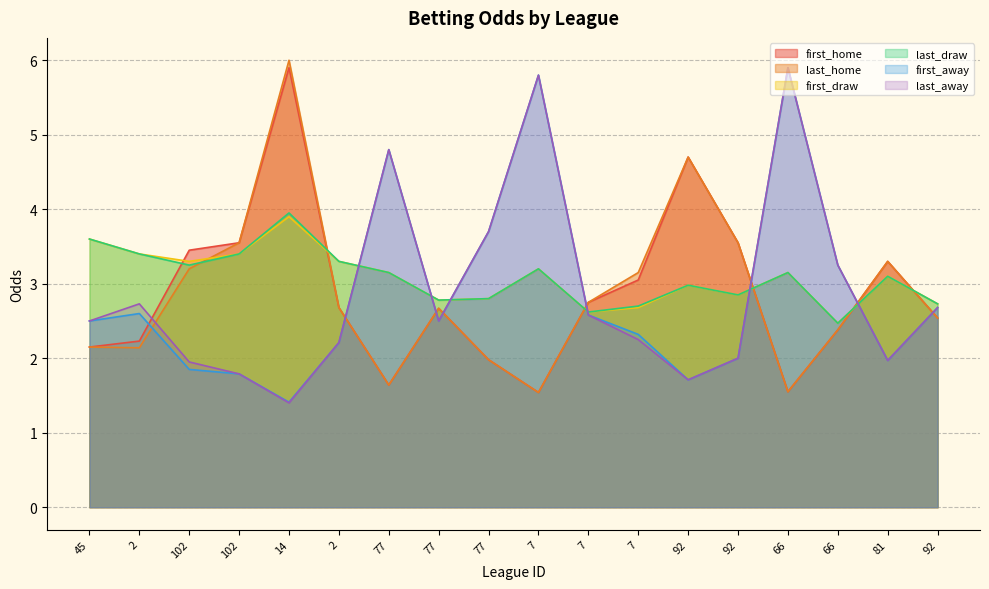

Reading right to left, transcribe all the data shown in this chart.

first_home: 92=2.5	81=3.3	66=2.4	66=1.6	92=3.5	92=4.7	7=3.0	7=2.8	7=1.5	77=2.0	77=2.7	77=1.6	2=2.7	14=5.9	102=3.5	102=3.5	2=2.2	45=2.1
last_home: 92=2.5	81=3.3	66=2.4	66=1.6	92=3.5	92=4.7	7=3.1	7=2.8	7=1.5	77=2.0	77=2.7	77=1.6	2=2.7	14=6.0	102=3.5	102=3.2	2=2.1	45=2.1
first_draw: 92=2.7	81=3.1	66=2.5	66=3.1	92=2.9	92=3.0	7=2.7	7=2.6	7=3.2	77=2.8	77=2.8	77=3.1	2=3.3	14=3.9	102=3.4	102=3.3	2=3.4	45=3.6
last_draw: 92=2.7	81=3.1	66=2.5	66=3.1	92=2.9	92=3.0	7=2.7	7=2.6	7=3.2	77=2.8	77=2.8	77=3.1	2=3.3	14=4.0	102=3.4	102=3.2	2=3.4	45=3.6
first_away: 92=2.7	81=2.0	66=3.2	66=5.9	92=2.0	92=1.7	7=2.3	7=2.6	7=5.8	77=3.7	77=2.5	77=4.8	2=2.2	14=1.4	102=1.8	102=1.9	2=2.6	45=2.5
last_away: 92=2.7	81=2.0	66=3.2	66=5.9	92=2.0	92=1.7	7=2.2	7=2.6	7=5.8	77=3.7	77=2.5	77=4.8	2=2.2	14=1.4	102=1.8	102=1.9	2=2.7	45=2.5